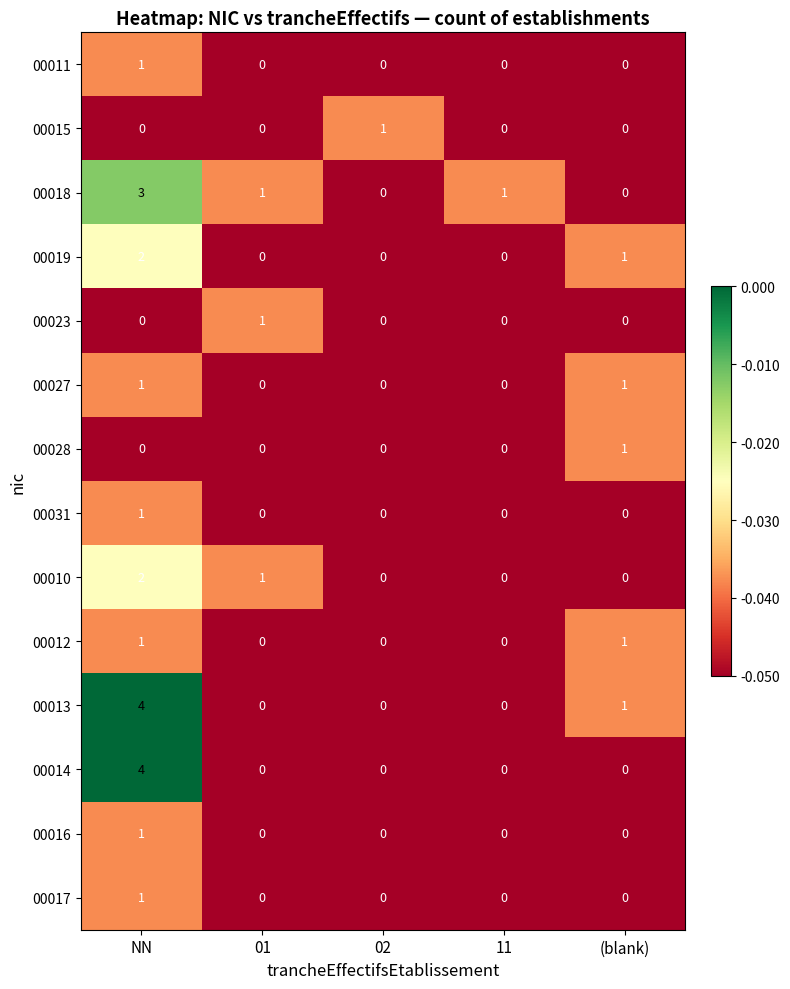

At which category is the sum across all series the highest?

NN